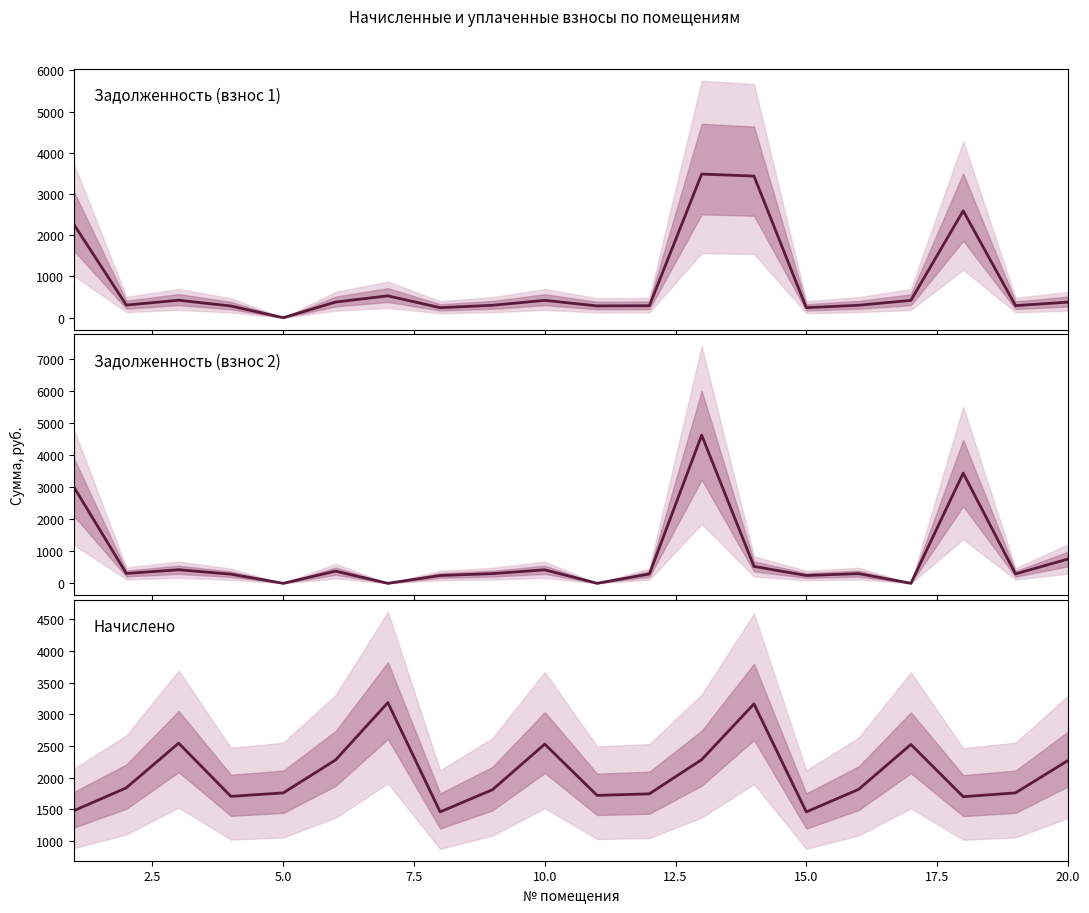

The value of Задолженность (взнос 2) at 20.0 is 174.3. True or false?

False